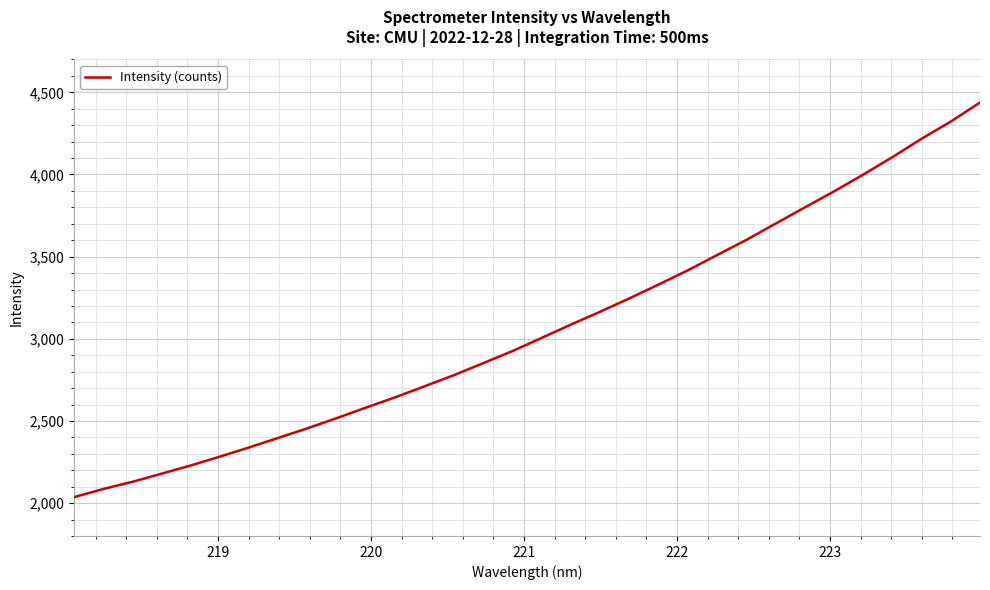

What is the maximum value shown in the chart?

4438.0